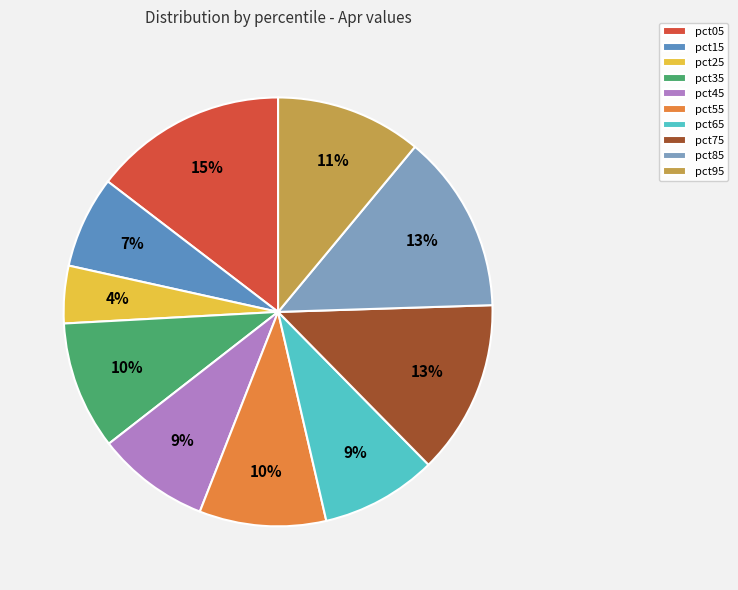

To the nearest percent, what is the combined percentage of pct75 and pct15?

20%